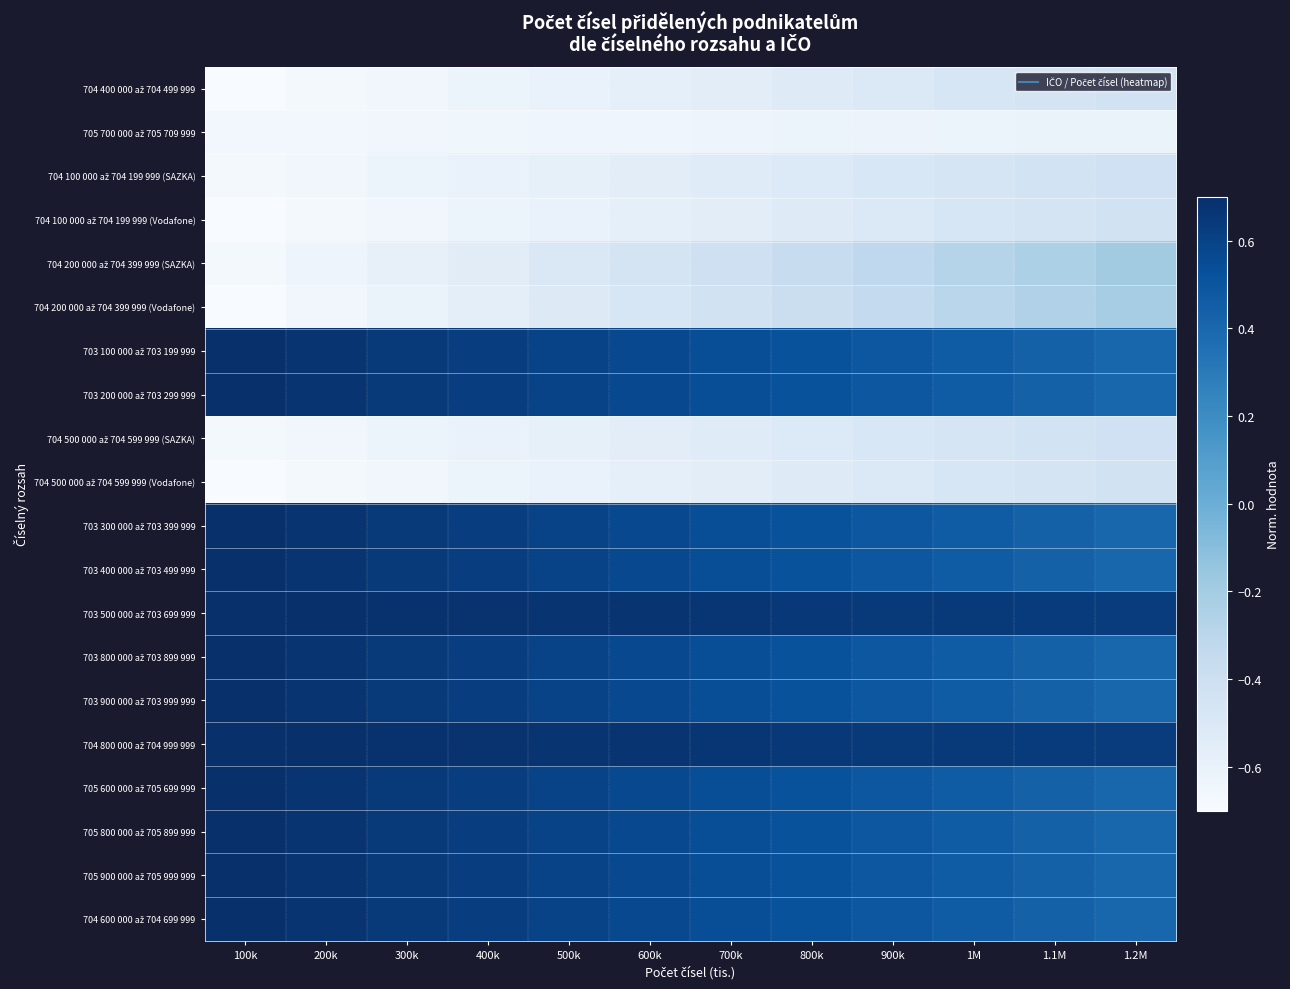

What is the minimum value shown in the chart?

-0.7